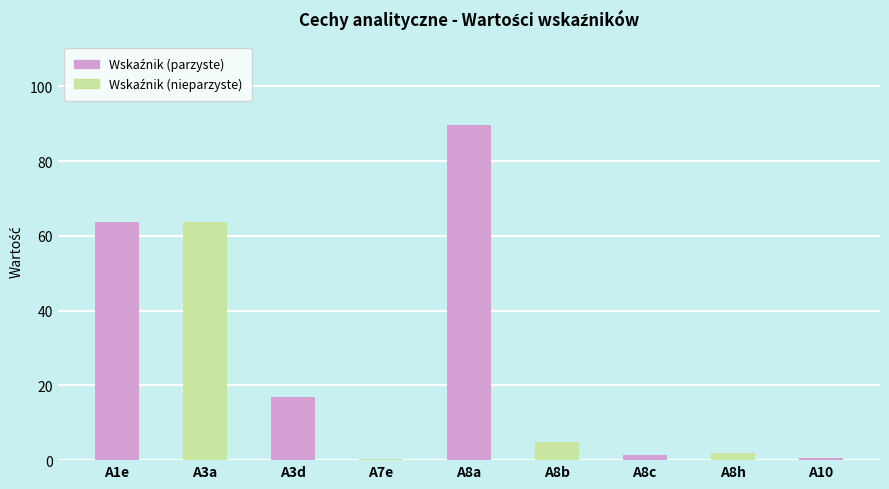

The value at A3a is 63.7. True or false?

True